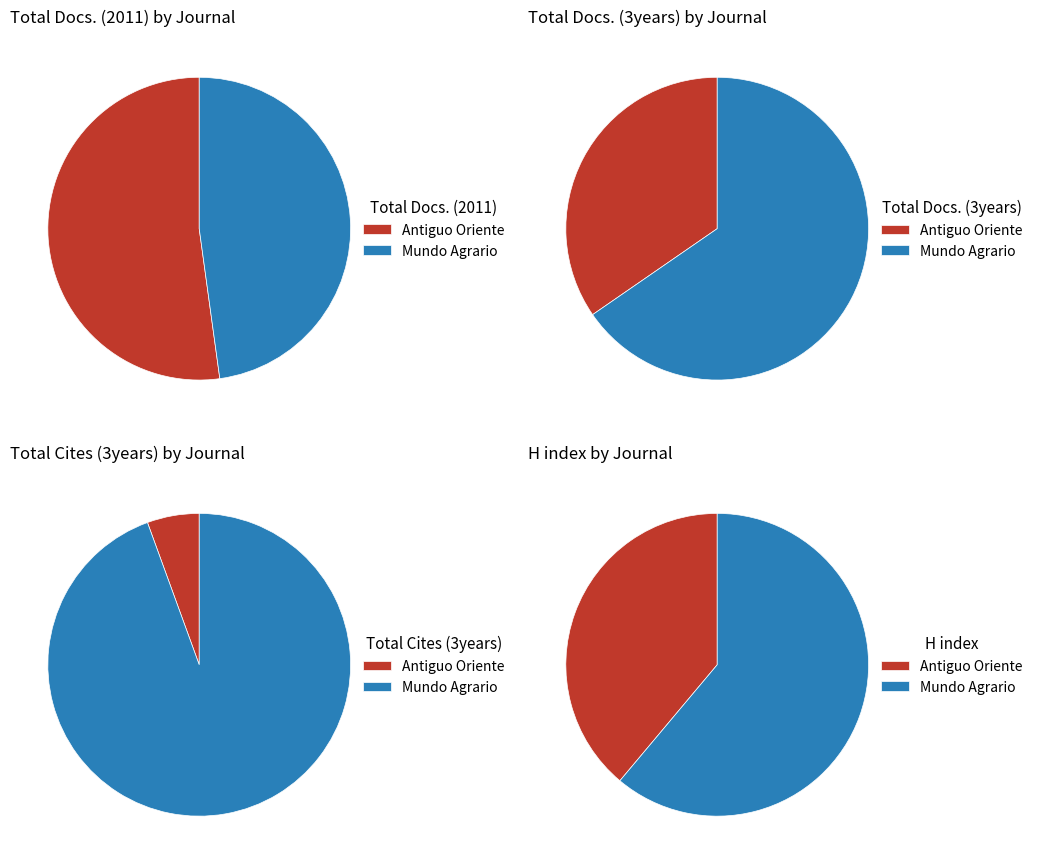

Which category has the smallest portion of the pie?

Antiguo Oriente